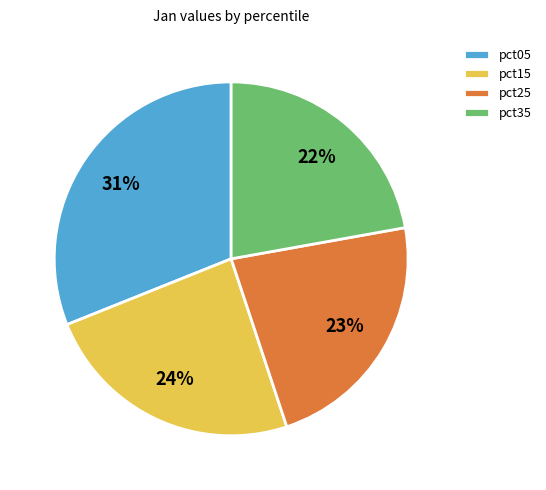

The pct35 slice represents 10% of the pie. True or false?

False